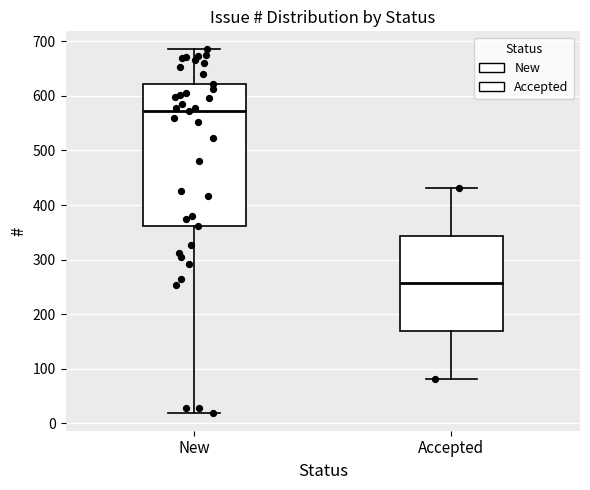

Which box is the tallest, from its lower edge to its upper edge?

New